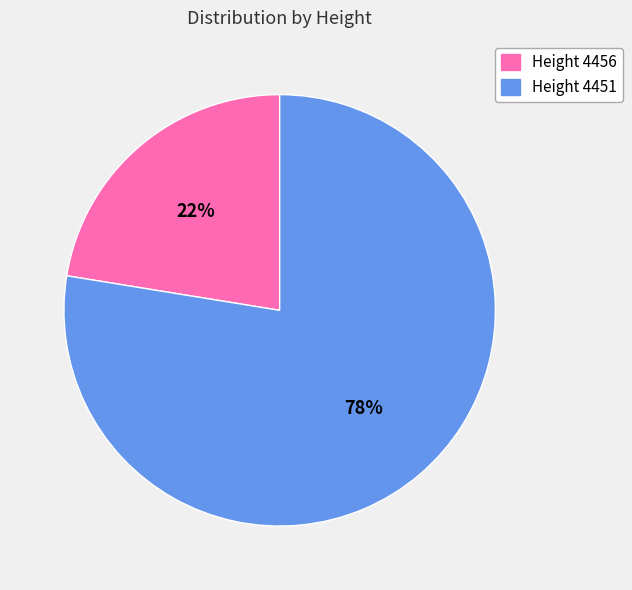

Does any single category account for the majority?

Yes